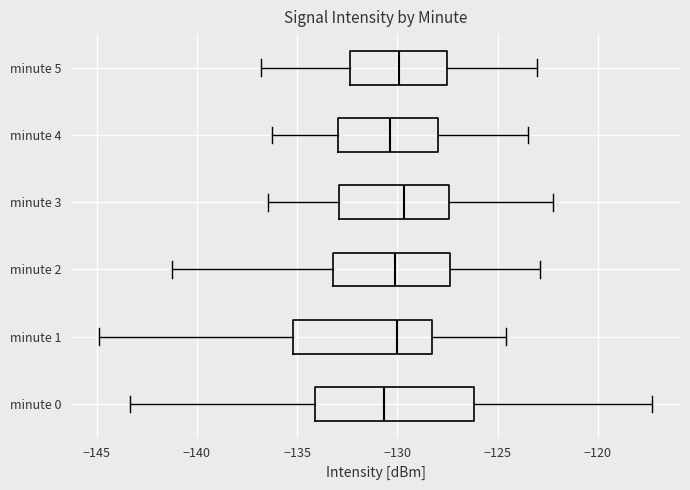

Reading bottom to top, read every box against the x-axis: the position of its median line, the range the box covers, and the ends of its whiskers. The values are not printed on the chart, so give them approximately, as read against the axis.

minute 0: median -130.5, box -134.0 to -126.0, whiskers -143.5 to -117.5
minute 1: median -130.0, box -135.0 to -128.5, whiskers -145.0 to -124.5
minute 2: median -130.0, box -133.0 to -127.5, whiskers -141.0 to -123.0
minute 3: median -129.5, box -133.0 to -127.5, whiskers -136.5 to -122.0
minute 4: median -130.5, box -133.0 to -128.0, whiskers -136.0 to -123.5
minute 5: median -130.0, box -132.5 to -127.5, whiskers -137.0 to -123.0